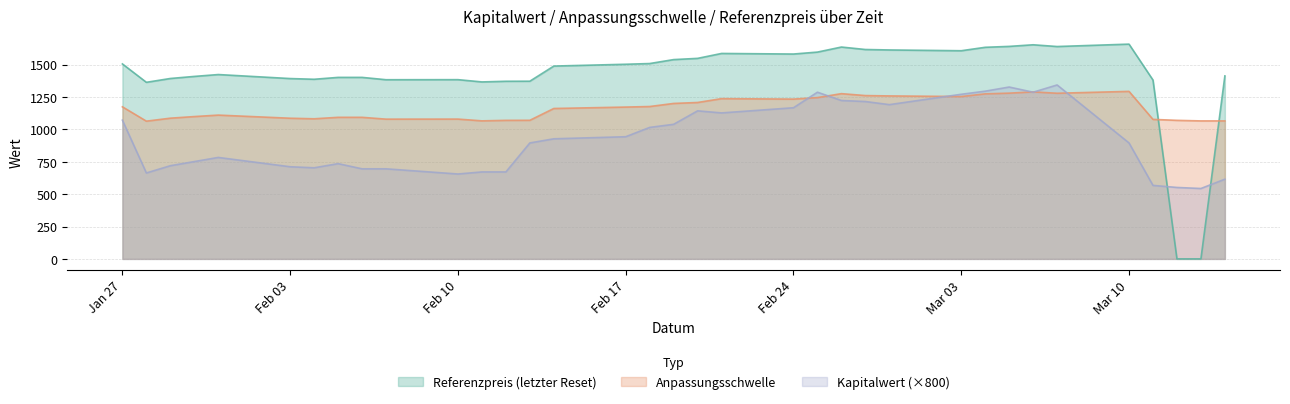

True or false: Anpassungsschwelle has more than 1 interior local peaks.

True